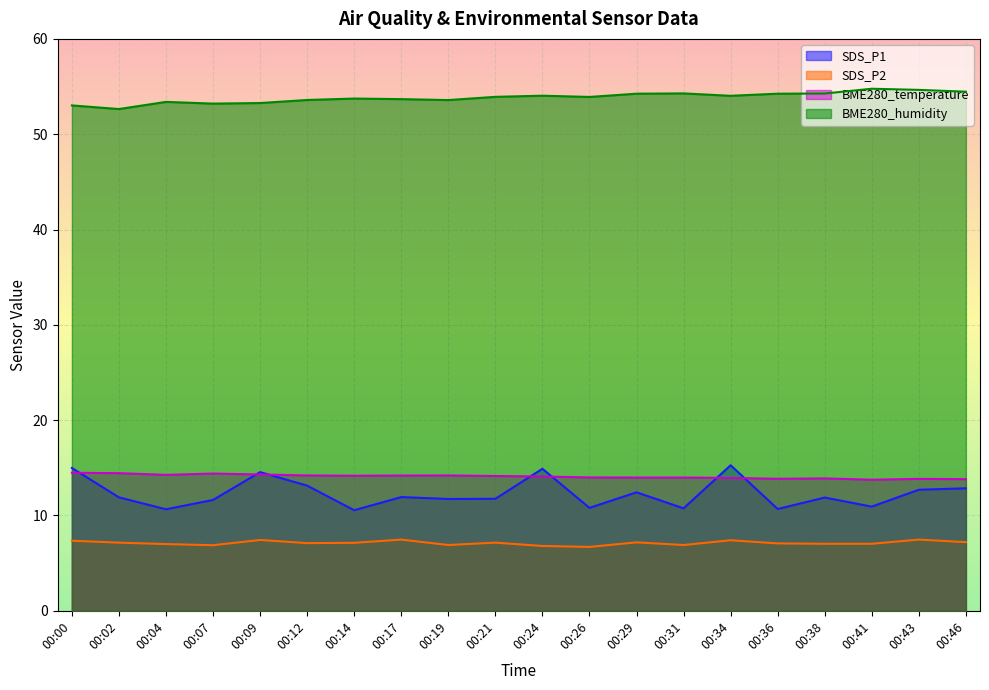

Reading right to left, what are all the values shown in this chart?

SDS_P1: 12.8	12.7	10.9	11.9	10.7	15.3	10.8	12.4	10.8	14.9	11.8	11.7	11.9	10.6	13.1	14.6	11.6	10.7	11.9	15.0
SDS_P2: 7.2	7.5	7.0	7.0	7.1	7.4	6.9	7.2	6.7	6.8	7.2	6.9	7.5	7.1	7.1	7.4	6.9	7.0	7.2	7.3
BME280_temperature: 13.8	13.8	13.8	13.9	13.8	13.9	14.0	14.0	14.0	14.1	14.1	14.2	14.2	14.2	14.2	14.3	14.4	14.3	14.4	14.5
BME280_humidity: 54.5	54.6	54.8	54.3	54.2	54.0	54.3	54.2	53.9	54.0	53.9	53.6	53.7	53.7	53.6	53.3	53.2	53.4	52.6	53.0